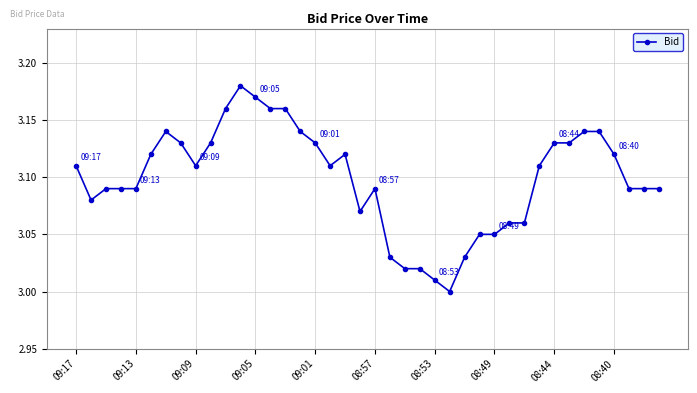

True or false: there are more than 1 points higher than both neighbors.

True